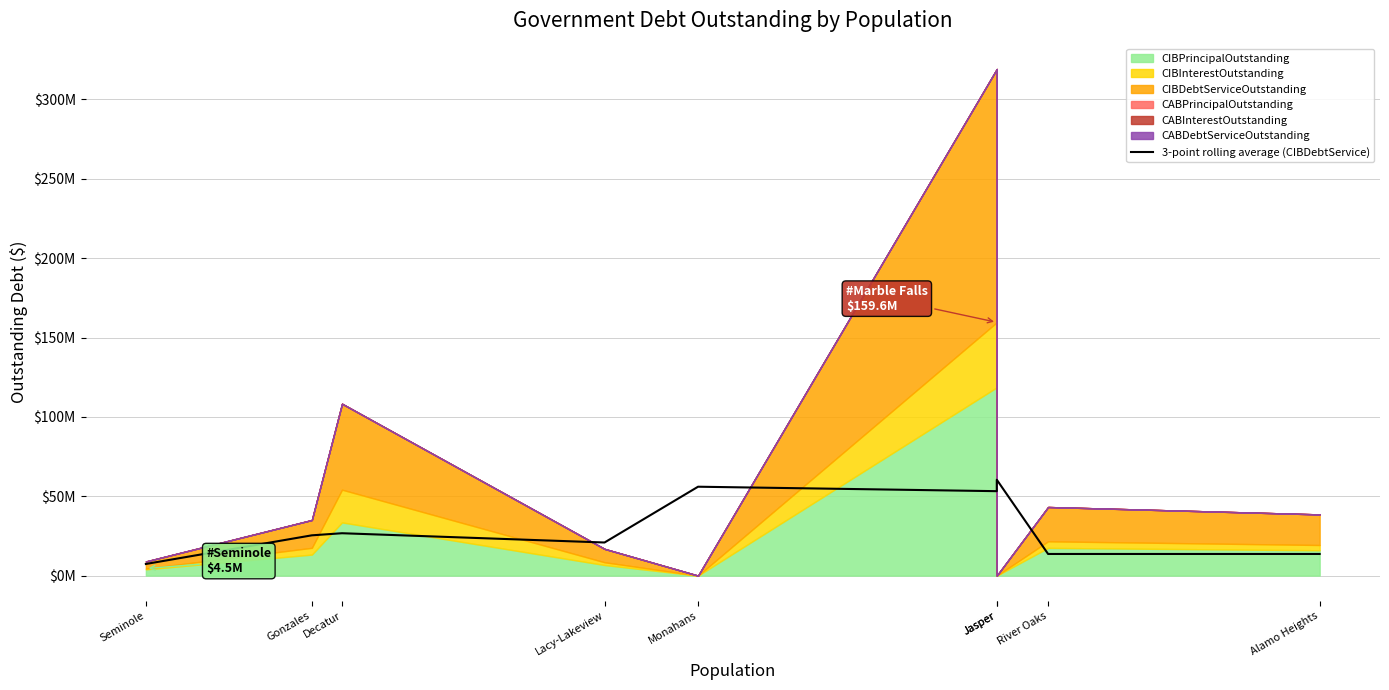

What is the difference between the values at Jasper and Gonzales?

35026797.3